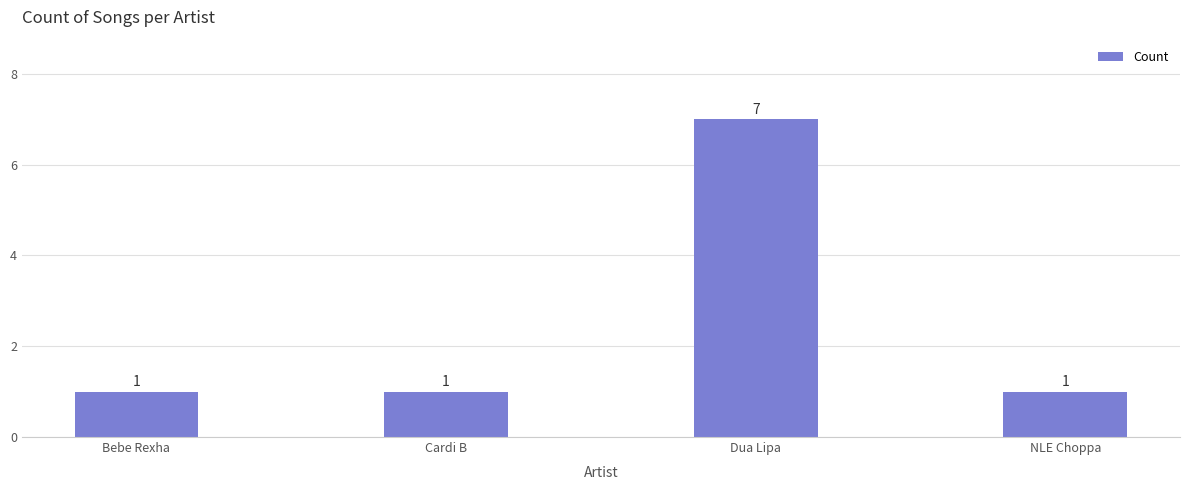

Are the bars horizontal?

No